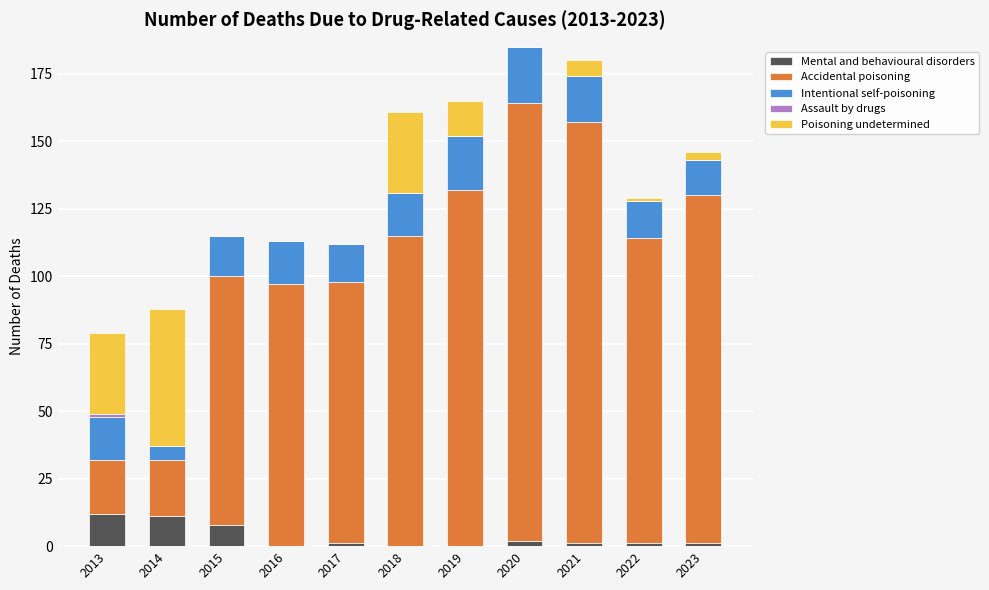

What is the total value across all series at 2016?

113